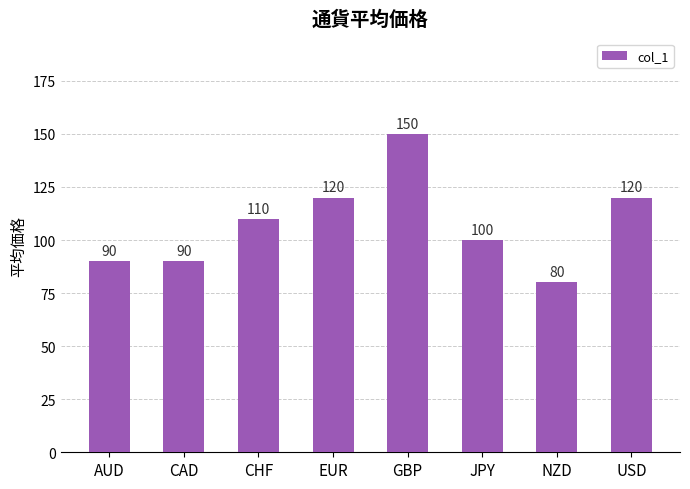

How many data points does each series have?

8